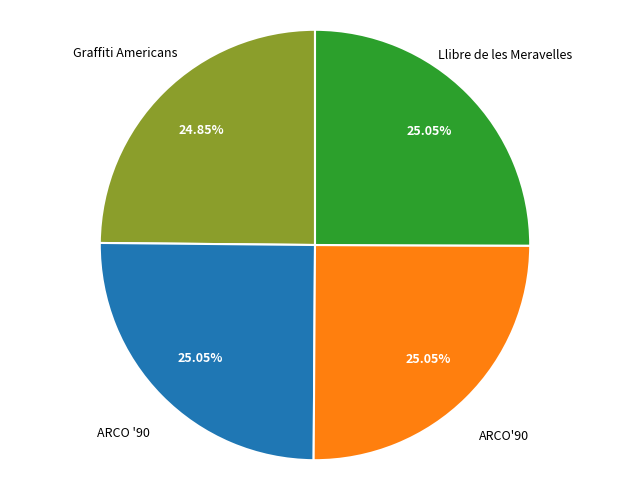

Is there a majority slice in this chart?

No